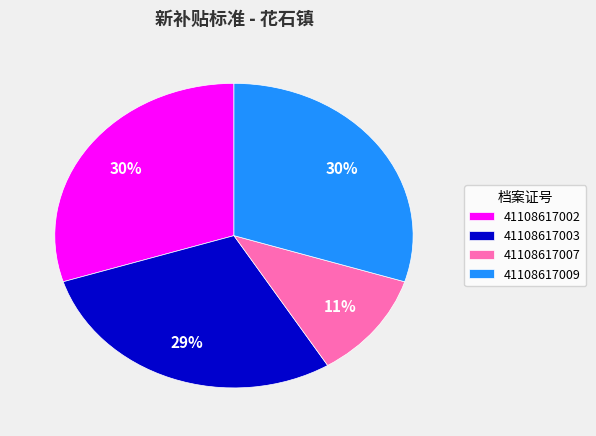

To the nearest percent, what percentage of the pie is 41108617003?

29%